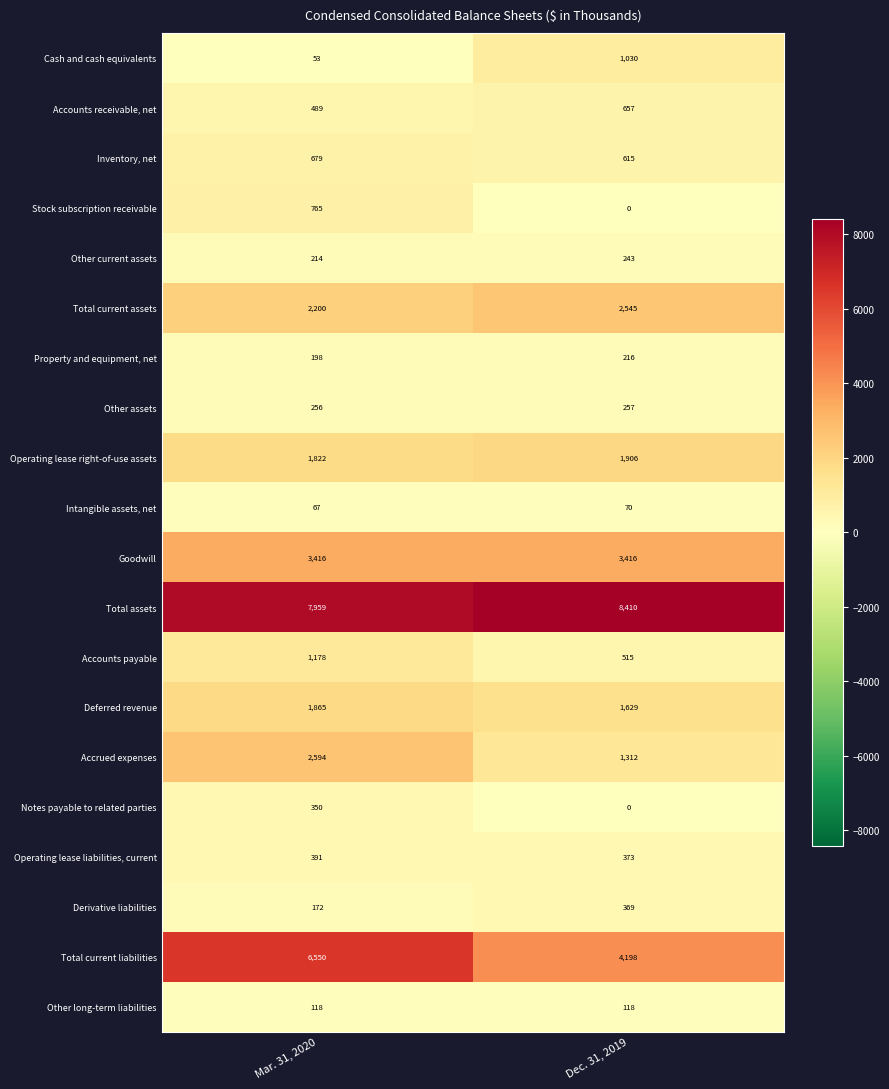

Rank the series by their maximum value, from lowest to highest.

Intangible assets, net, Other long-term liabilities, Property and equipment, net, Other current assets, Other assets, Notes payable to related parties, Derivative liabilities, Operating lease liabilities, current, Accounts receivable, net, Inventory, net, Stock subscription receivable, Cash and cash equivalents, Accounts payable, Deferred revenue, Operating lease right-of-use assets, Total current assets, Accrued expenses, Goodwill, Total current liabilities, Total assets